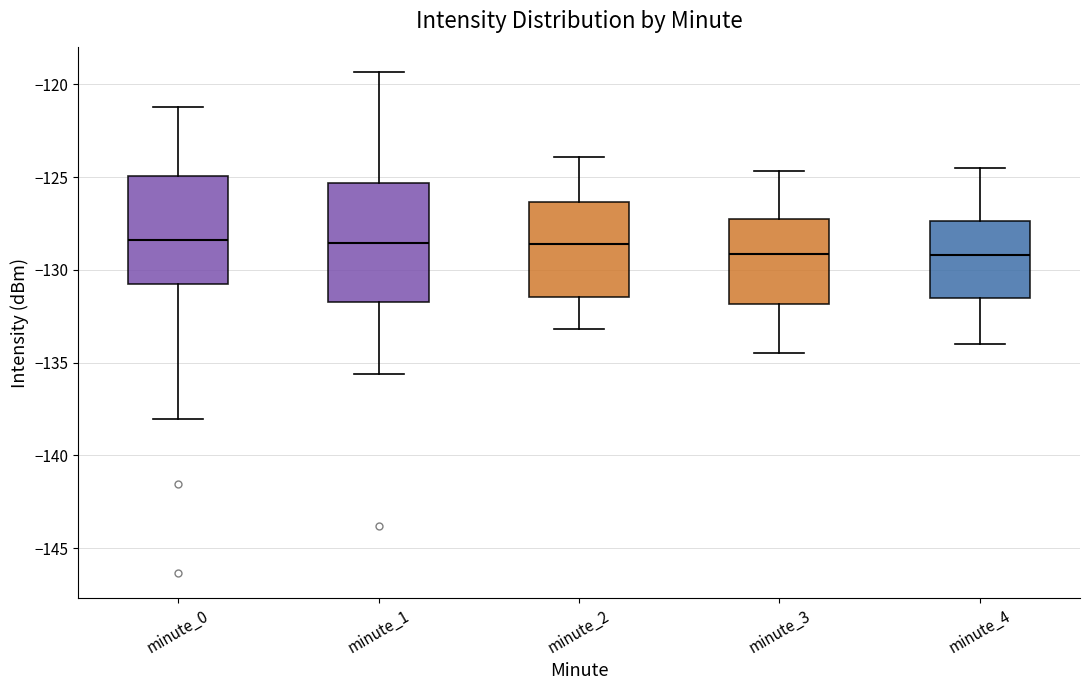

Where does the median line of the box for minute_3 sit on the y-axis? The values are not printed on the chart, so give them approximately, as read against the axis.

-129.0